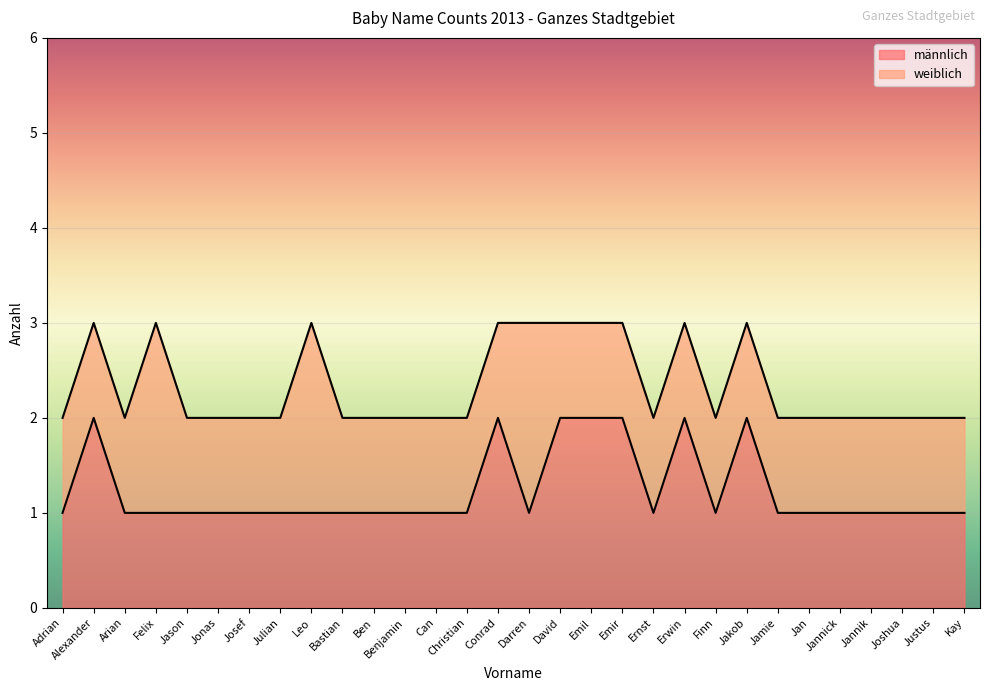

Which category has the lowest value across all series?

Adrian